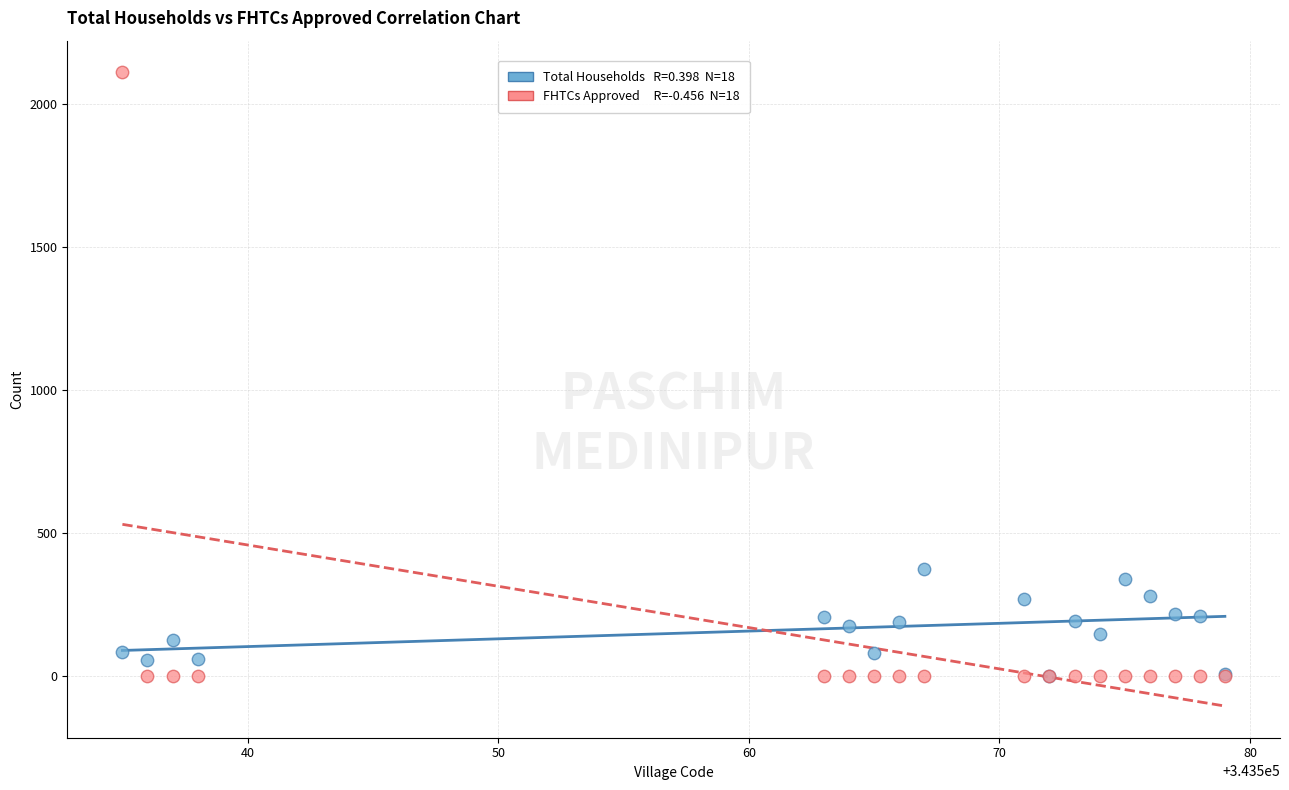

Across all series, what Y value is closest to 1055?

374